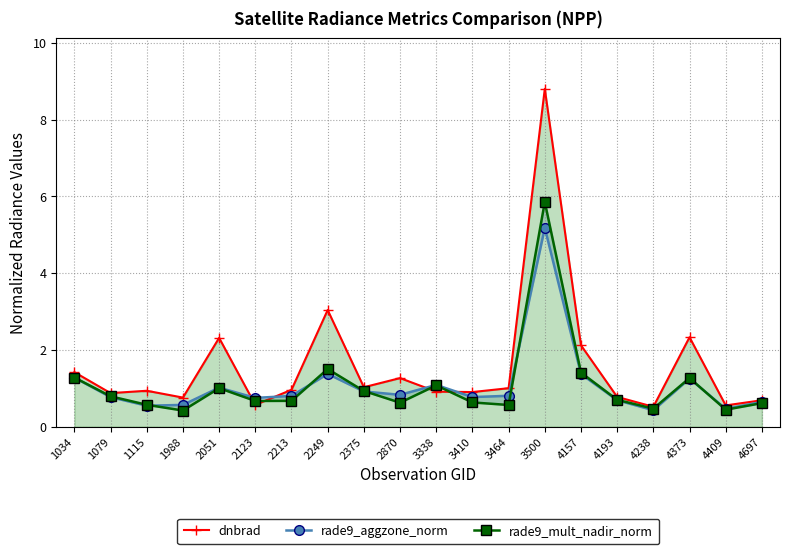

Which has a higher value, 2249 or 3500?

3500